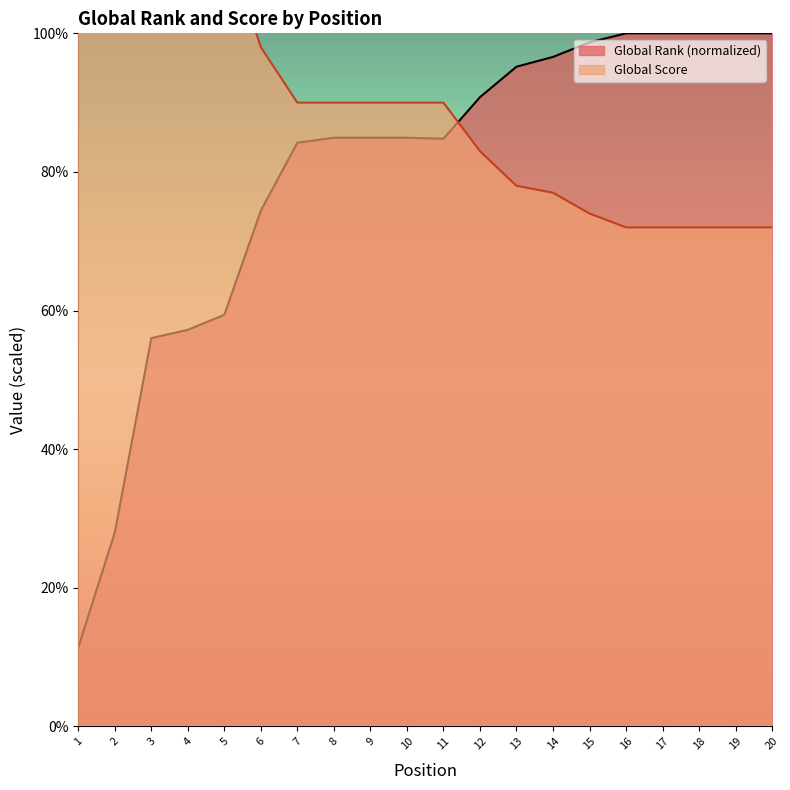

At which category is the sum across all series the highest?

1